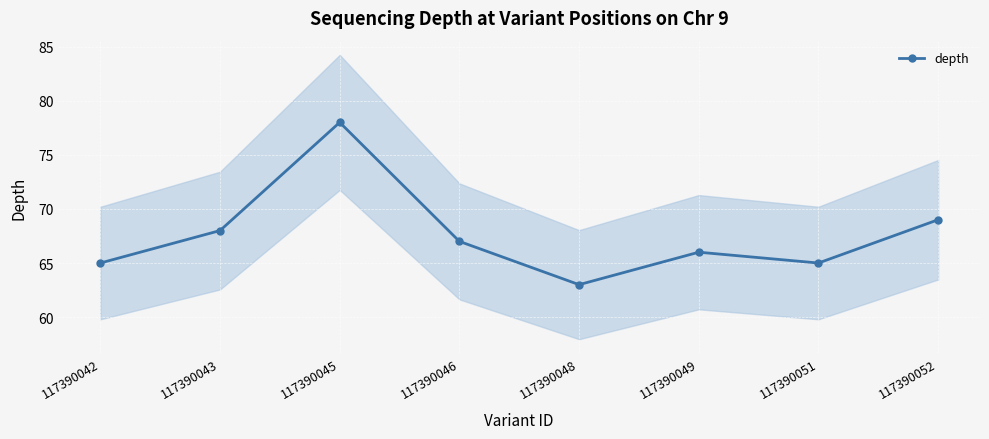

How many values are below 67?

4